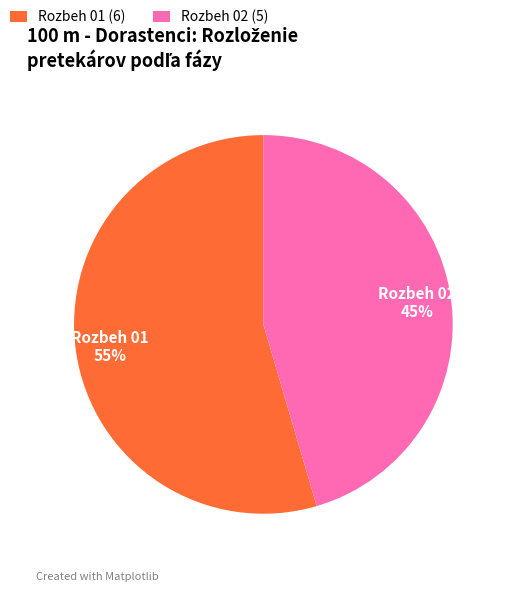

Count the number of slices in the pie.

2